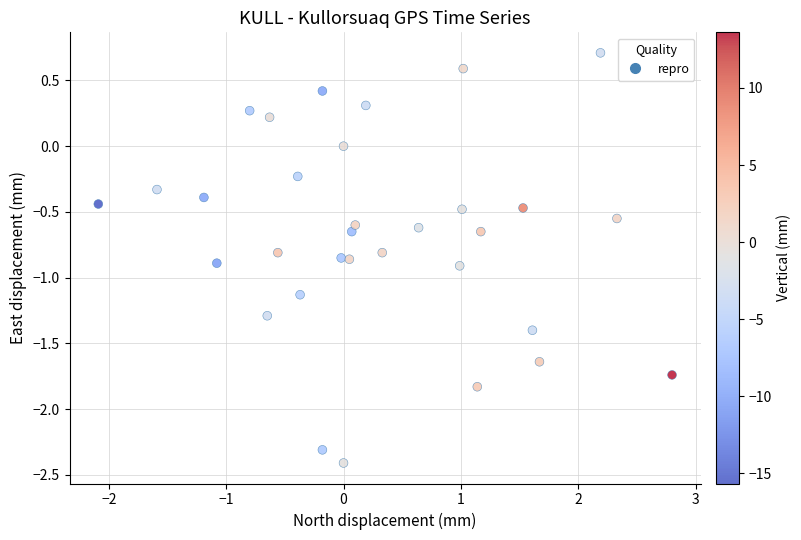

What is the range of X values (max minus min)?

4.9